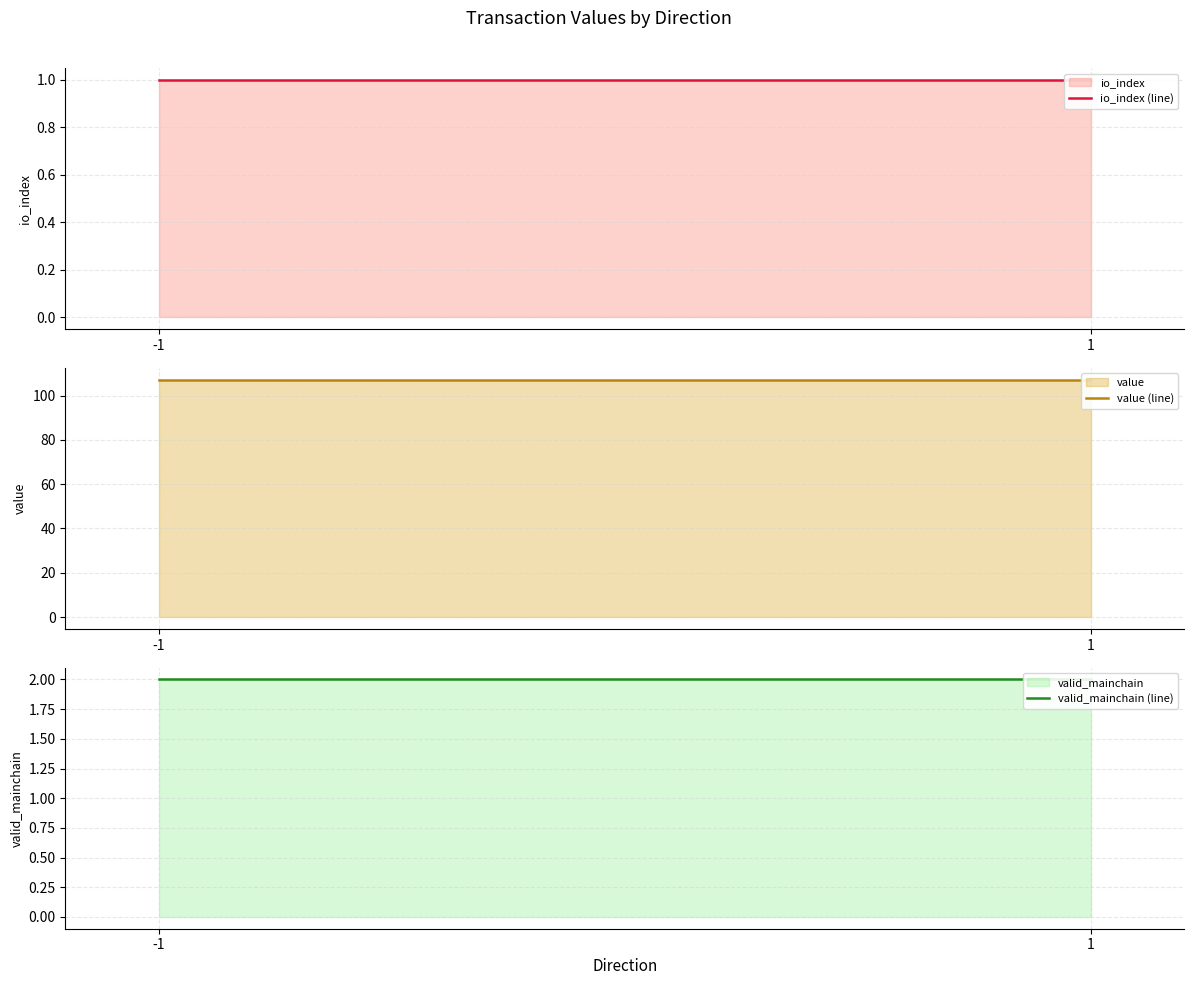

Which has a higher value, -1 or 1?

-1